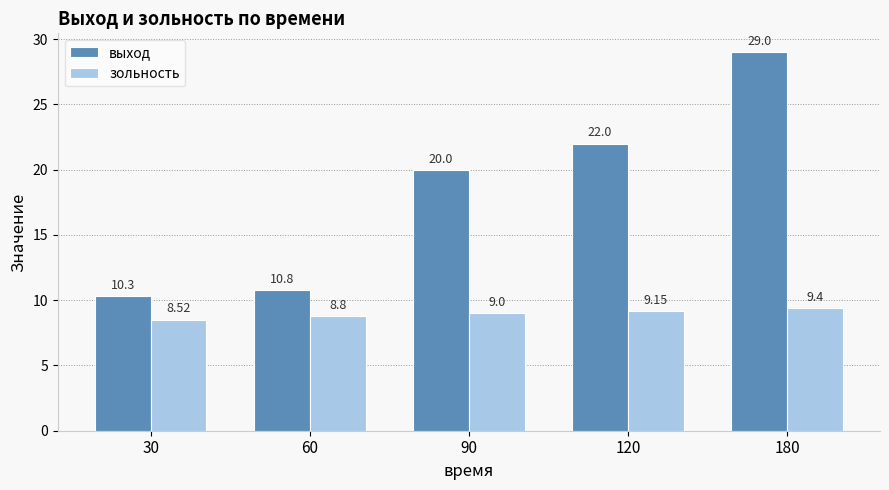

What is the difference between the highest and lowest values at 60?

2.0